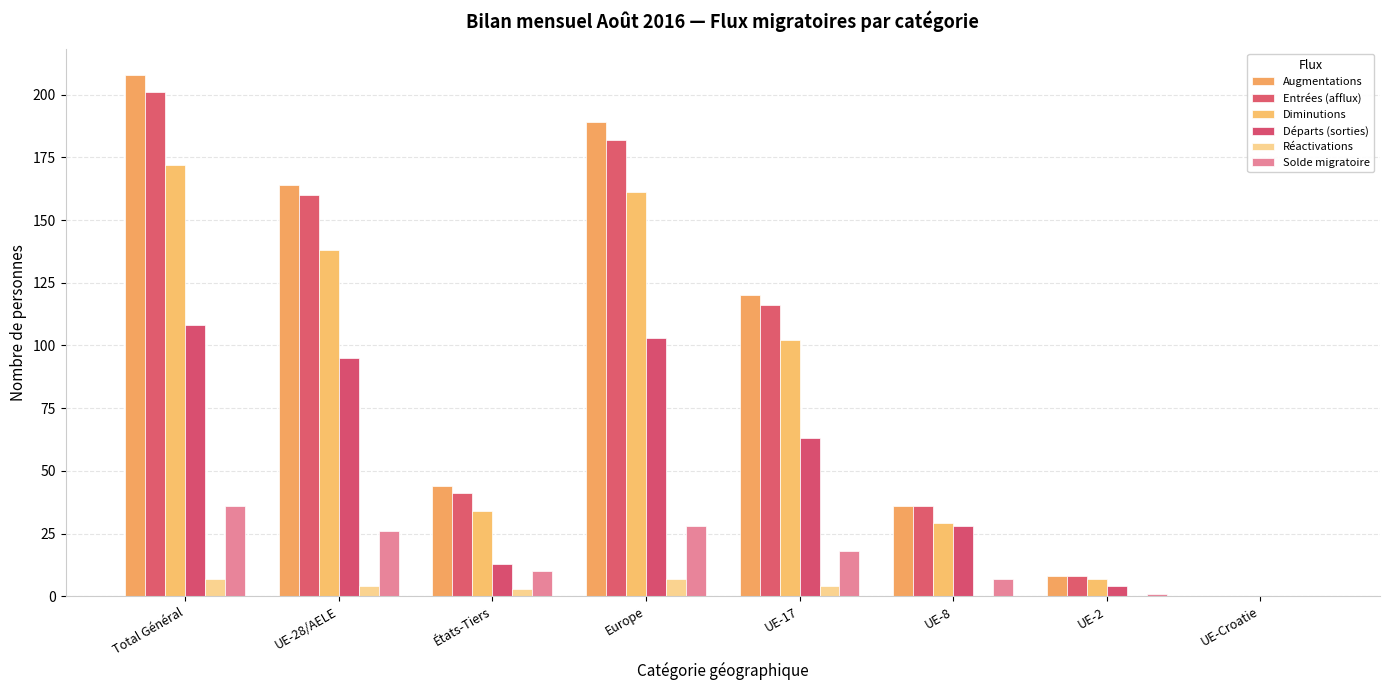

How many groups of bars are there?

8